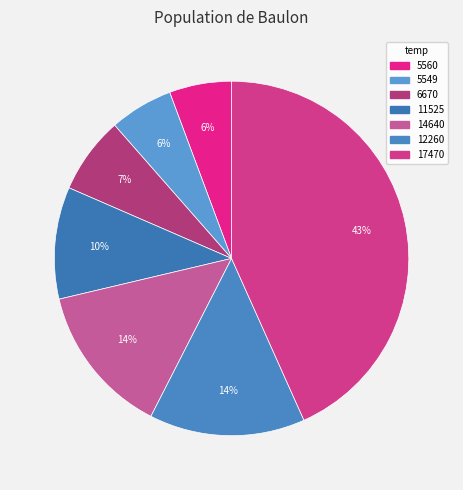

Count the number of slices in the pie.

7